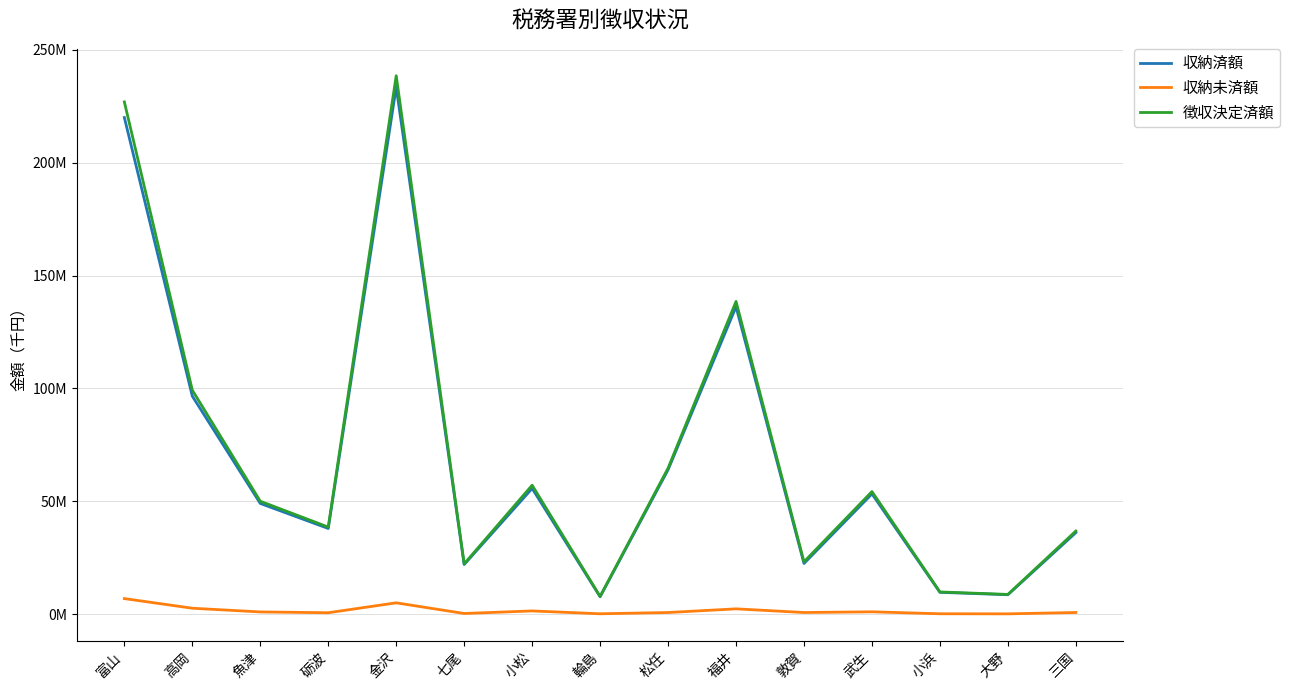

The 収納済額 series shows 55692155 at 小松. True or false?

True